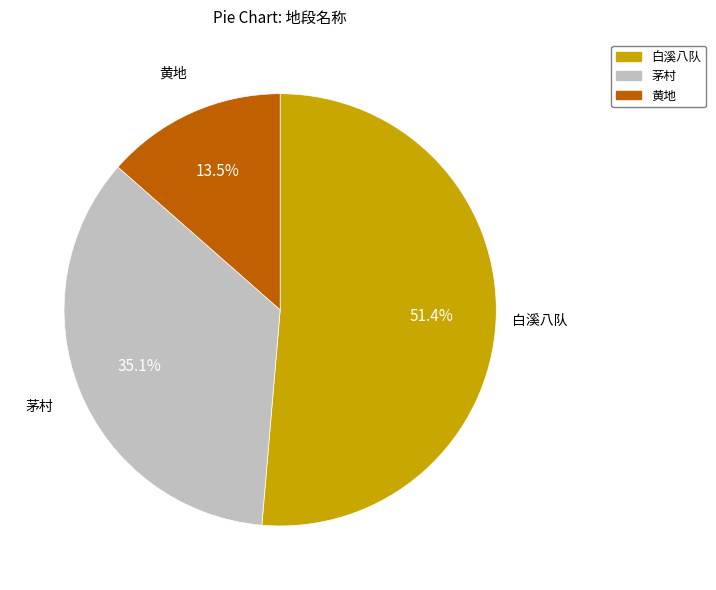

Is it true that 茅村 is 35% of the pie?

True